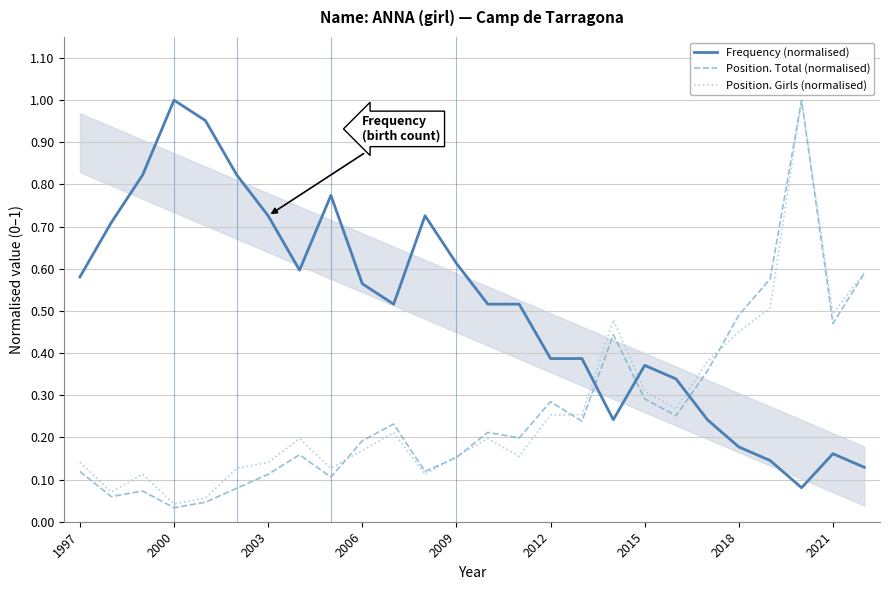

At which label does Frequency (normalised) reach its peak?

2000